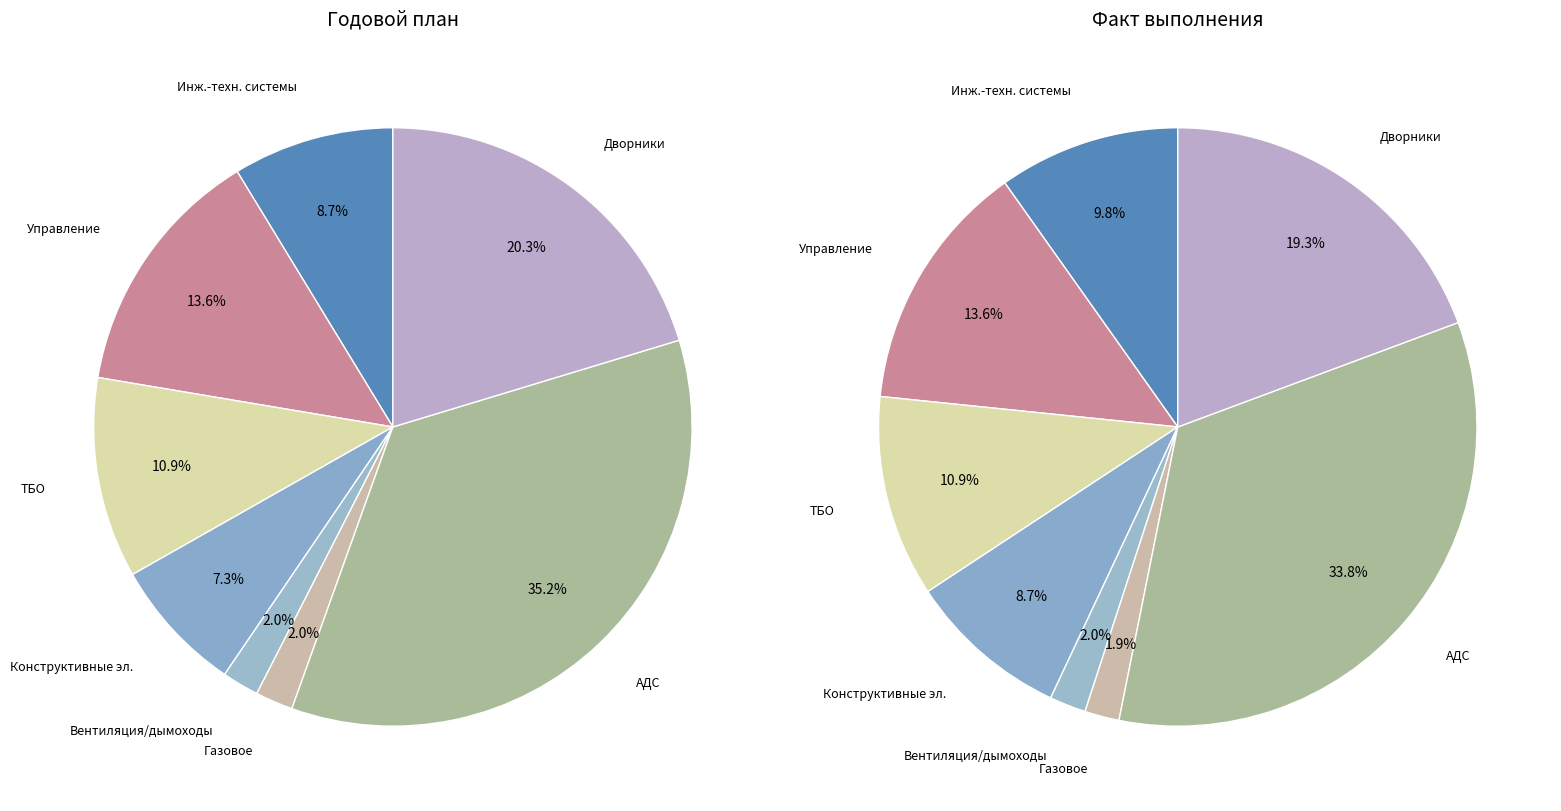

To the nearest percent, what is the difference between the largest and smallest slice percentages?

32%